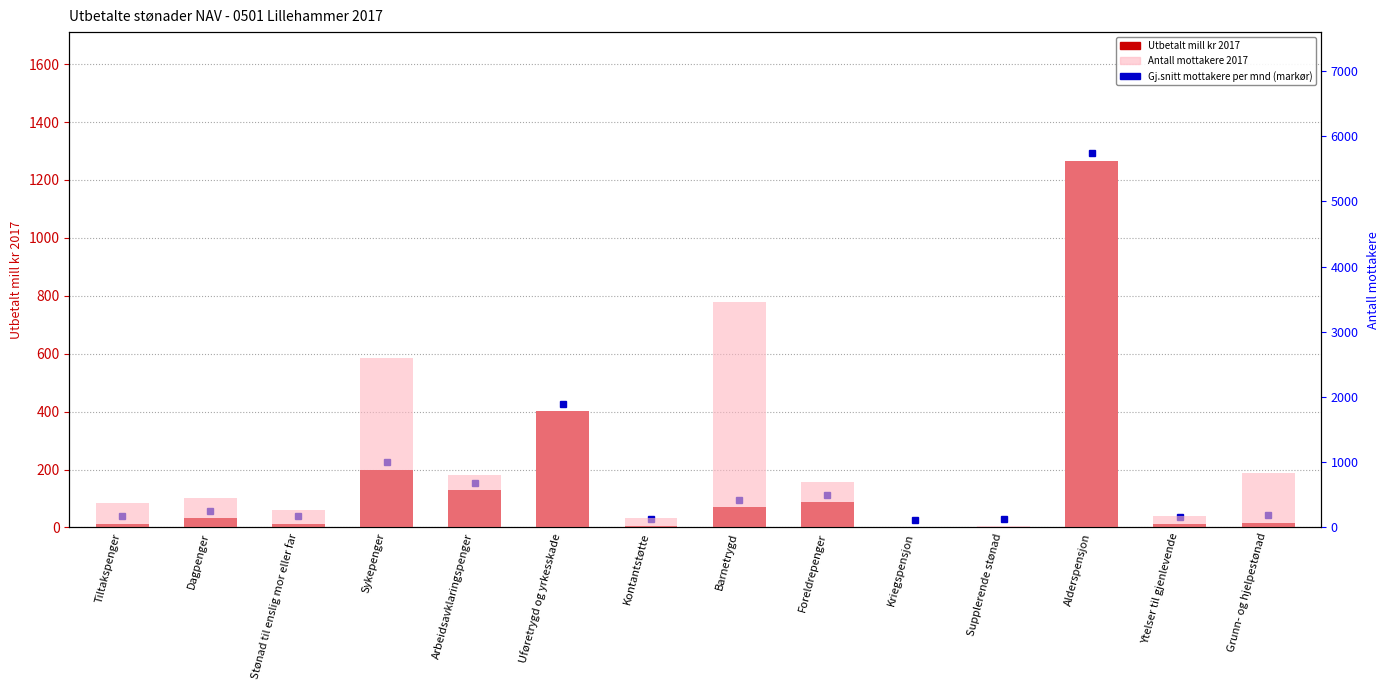

What are all the series names shown in the legend?

Utbetalt mill kr 2017, Antall mottakere 2017